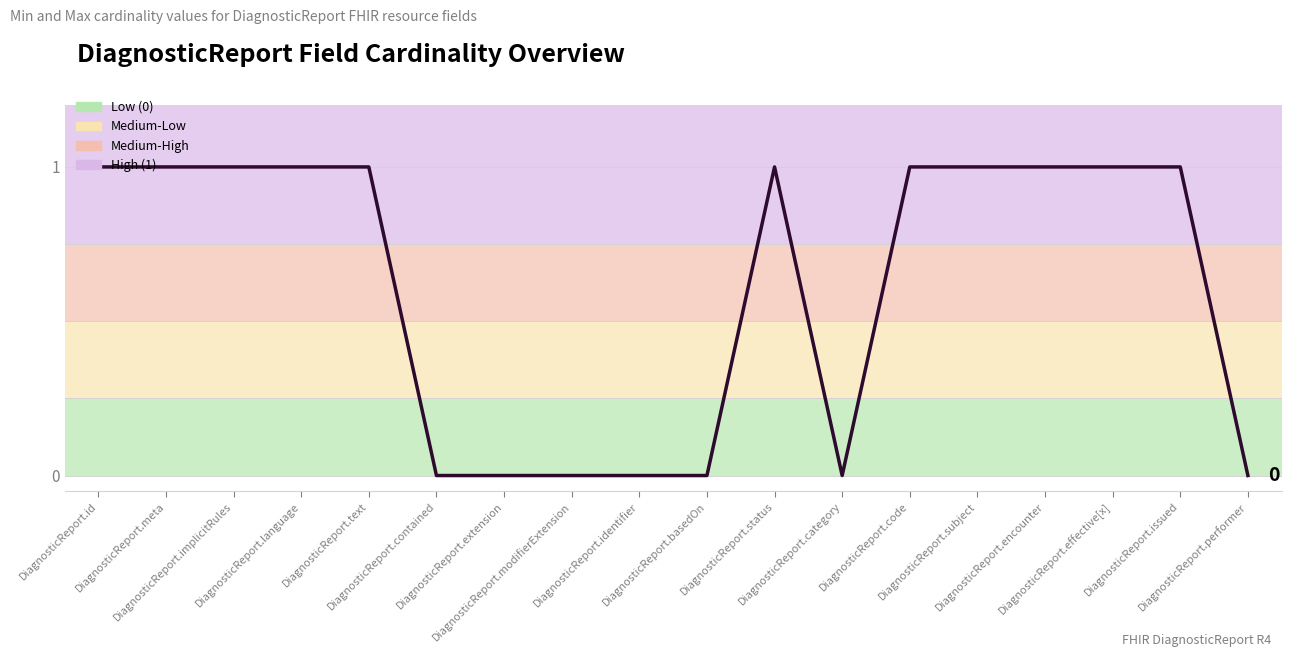

What is the sum of all values?

11